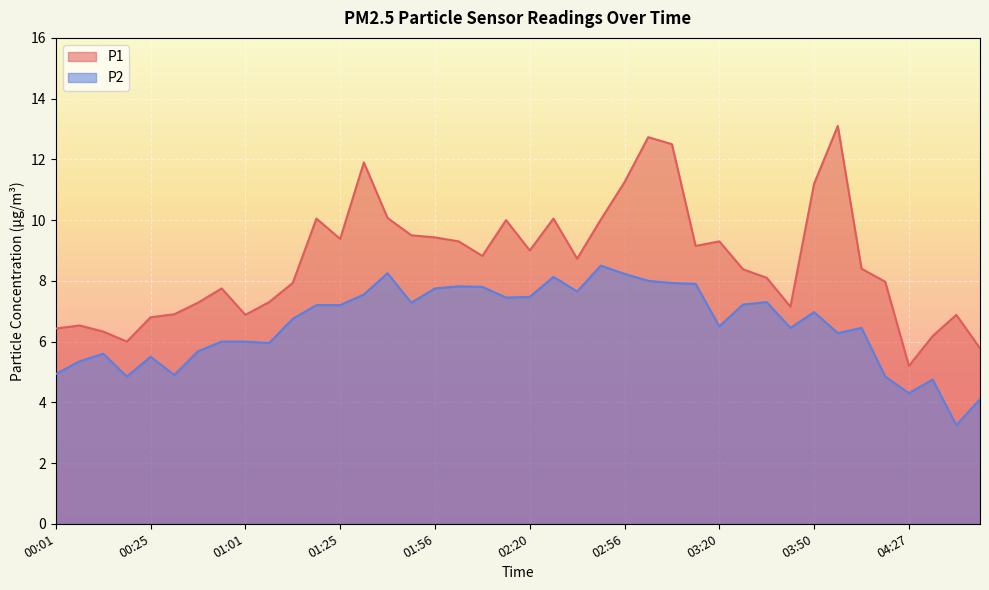

The value of P1 at 02:38 is 2.1. True or false?

False